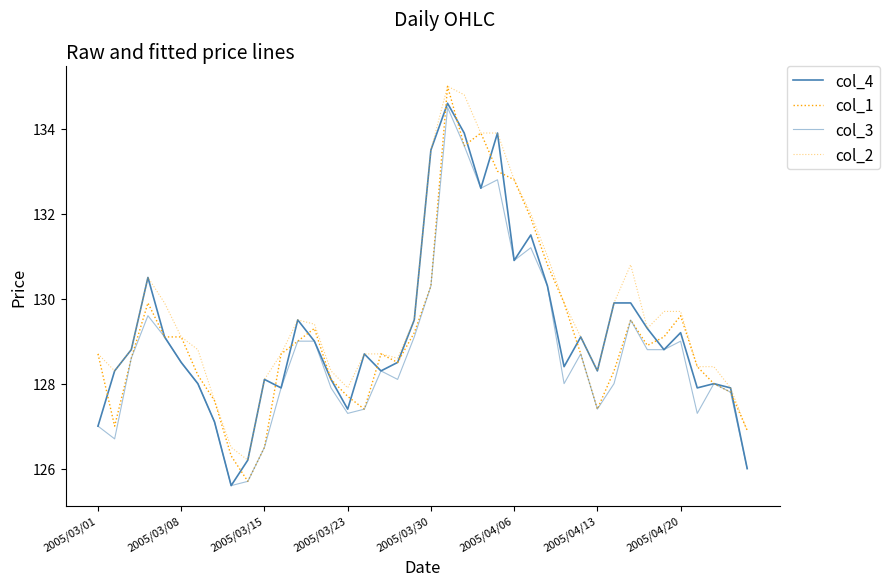

Is this an area chart (filled region under the line)?

No